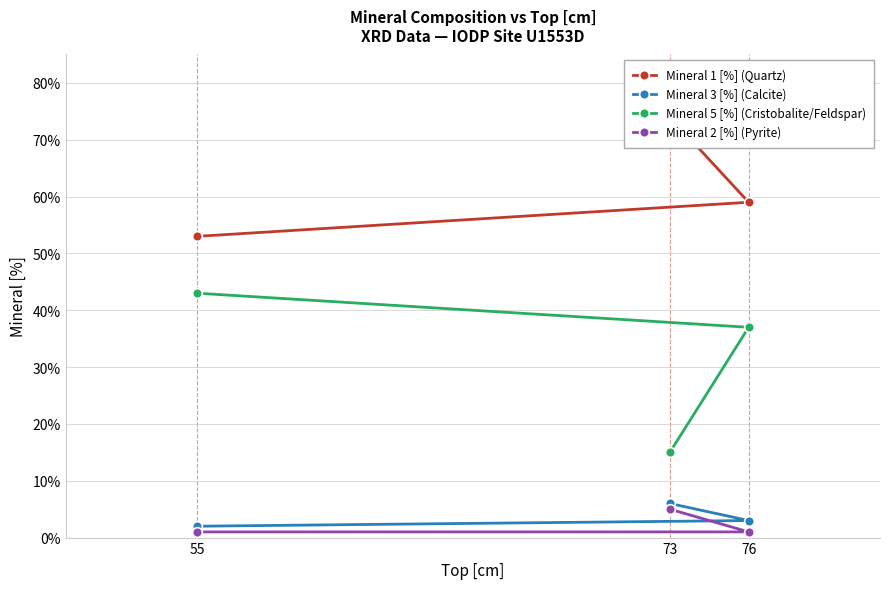

How many lines are shown in the chart?

4